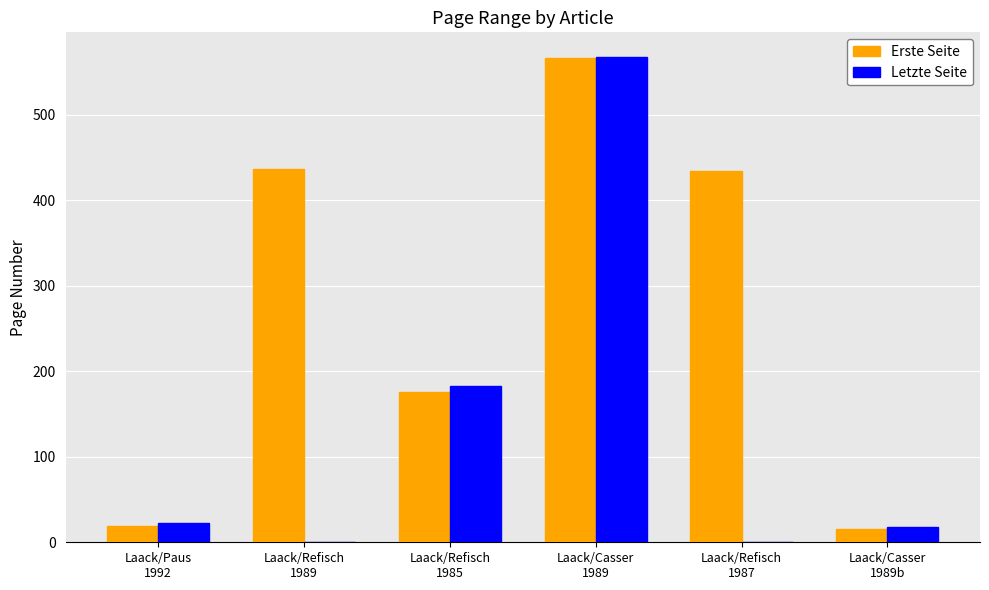

How many series are shown in this chart?

2